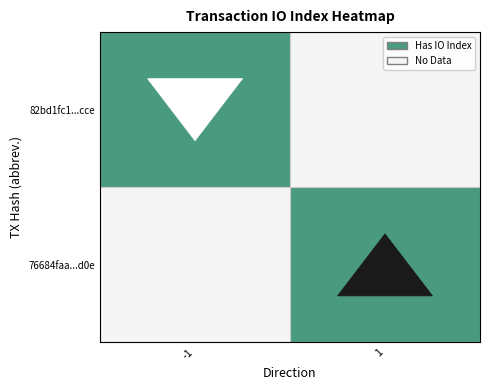

How many values in the 76684faa96f9da83cf5816c43a7ebd124e883d0 series are below 2?

1